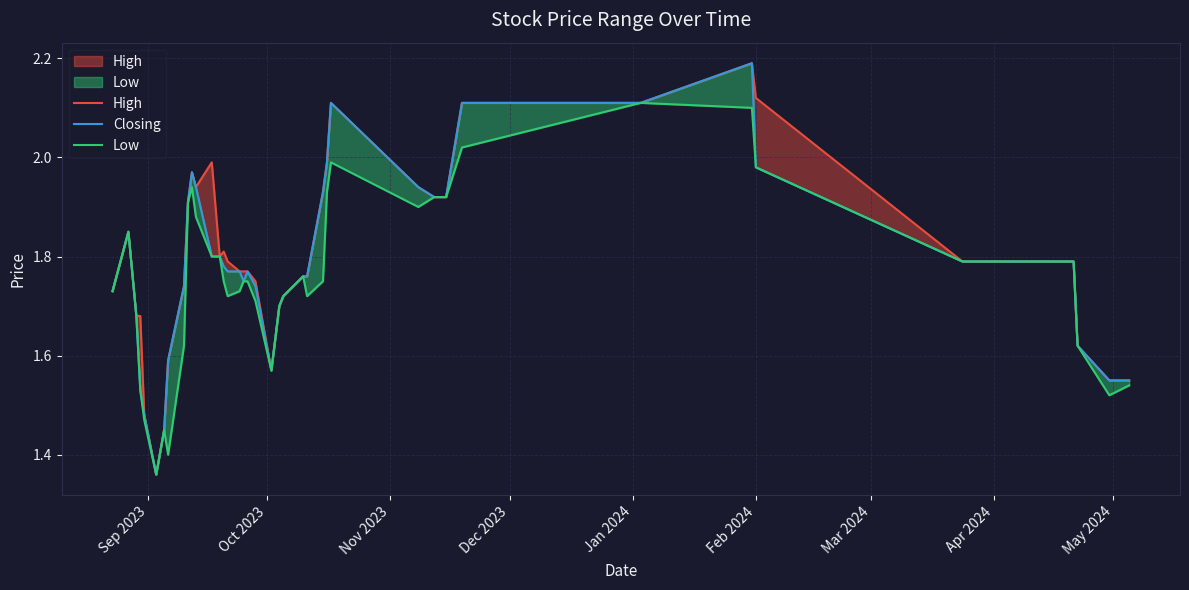

What is the difference between the second highest and second lowest values in the High series?

0.7